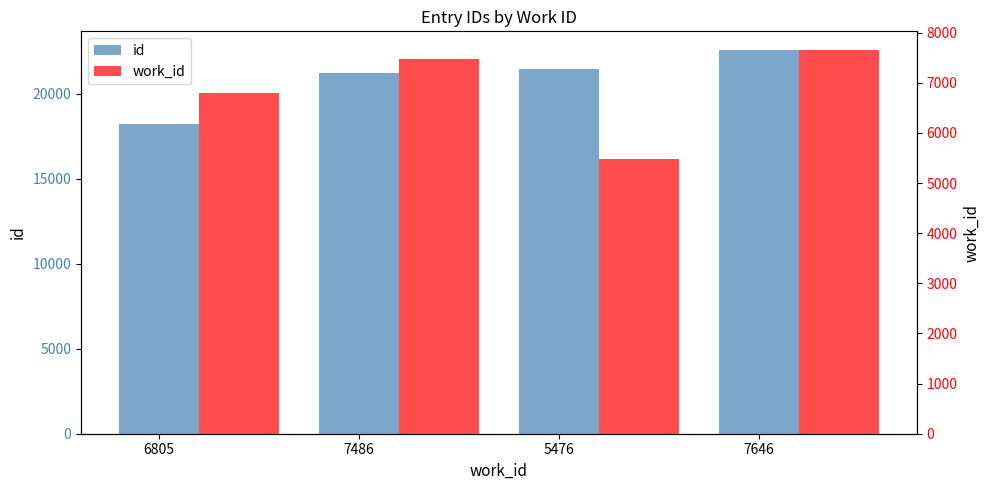

Rank the series at 7646 from lowest to highest value.

work_id, id